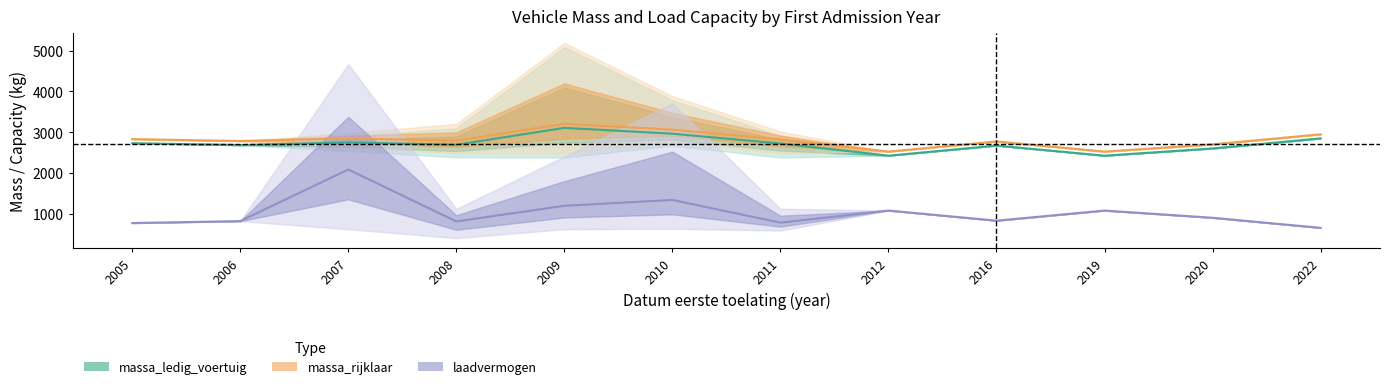

At which category does massa_rijklaar reach its first local valley?

2006